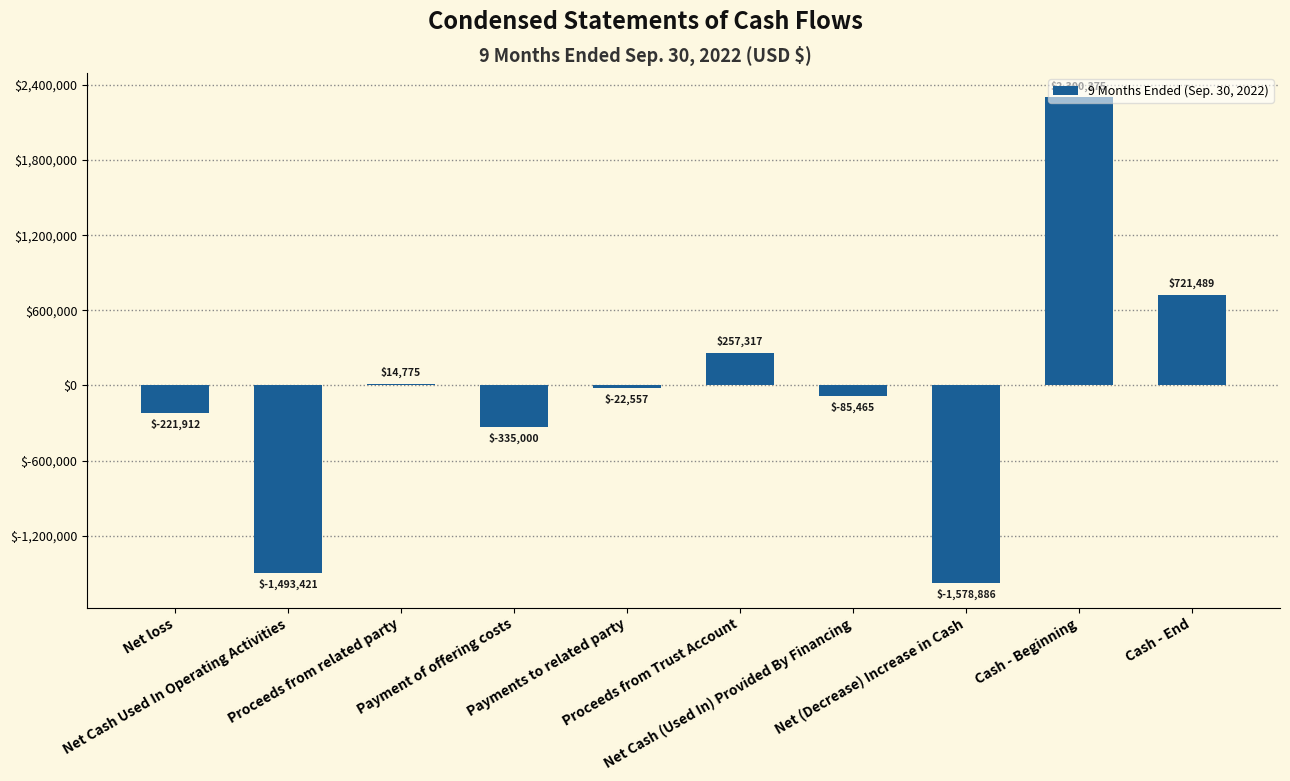

List the labels in order of value, smallest first.

Net (Decrease) Increase in Cash, Net Cash Used In Operating Activities, Payment of offering costs, Net loss, Net Cash (Used In) Provided By Financing, Payments to related party, Proceeds from related party, Proceeds from Trust Account, Cash - End, Cash - Beginning